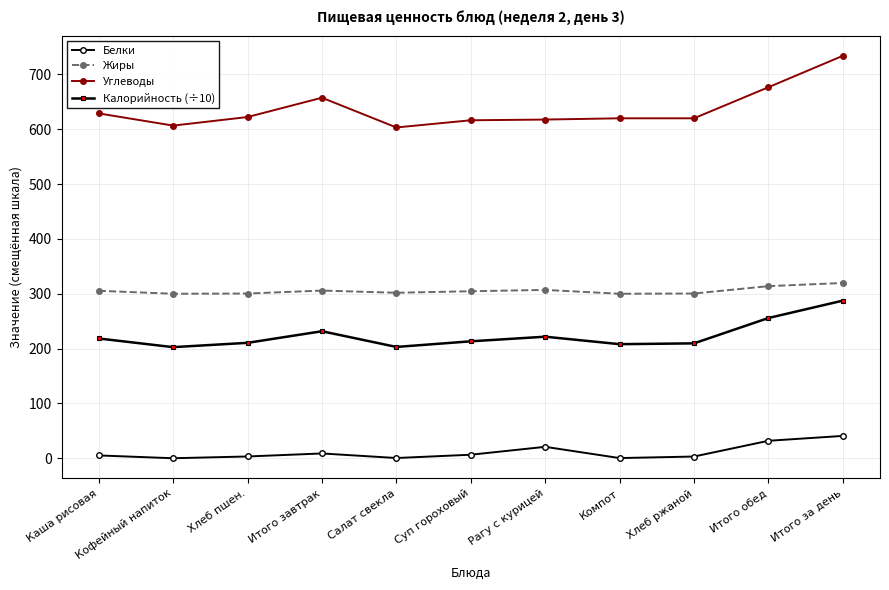

Read the Белки value at Салат свекла.

0.6